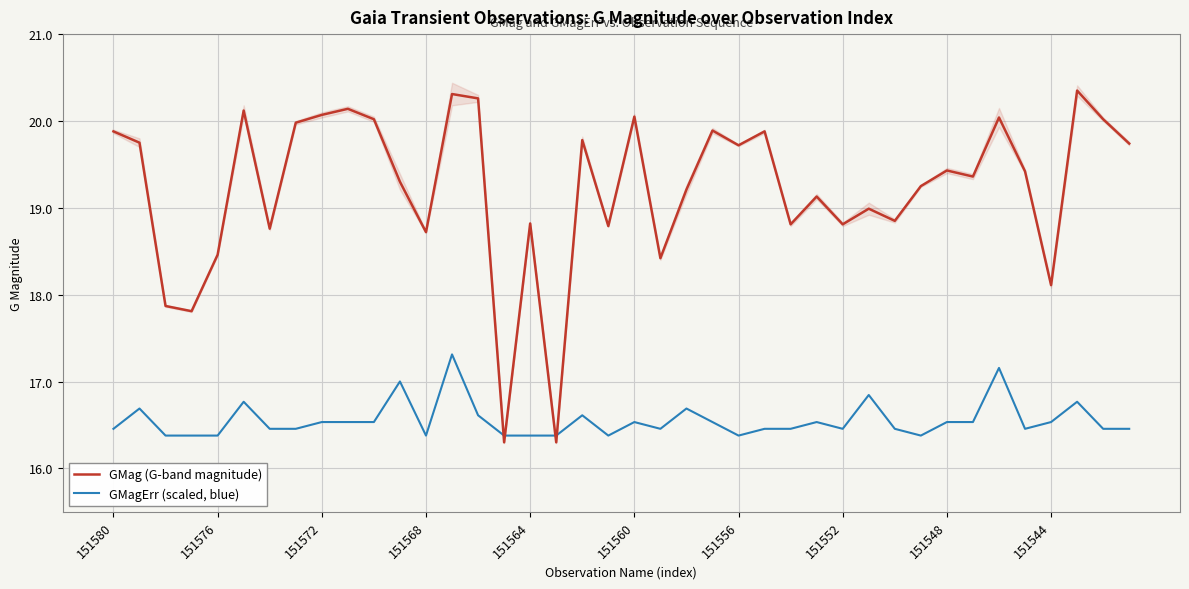

Is it true that GMagErr (scaled, blue) equals 16.5 at 151552?

True